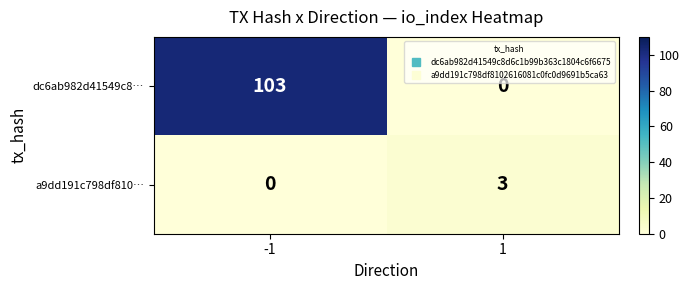

Which series has the widest spread of values?

dc6ab982d41549c8…